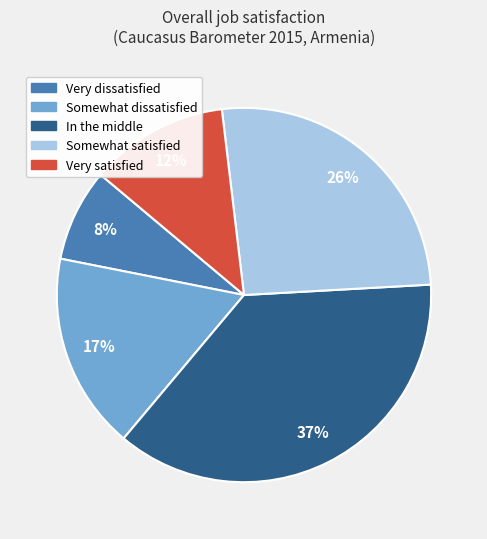

Between Very satisfied and Somewhat satisfied, which is larger?

Somewhat satisfied